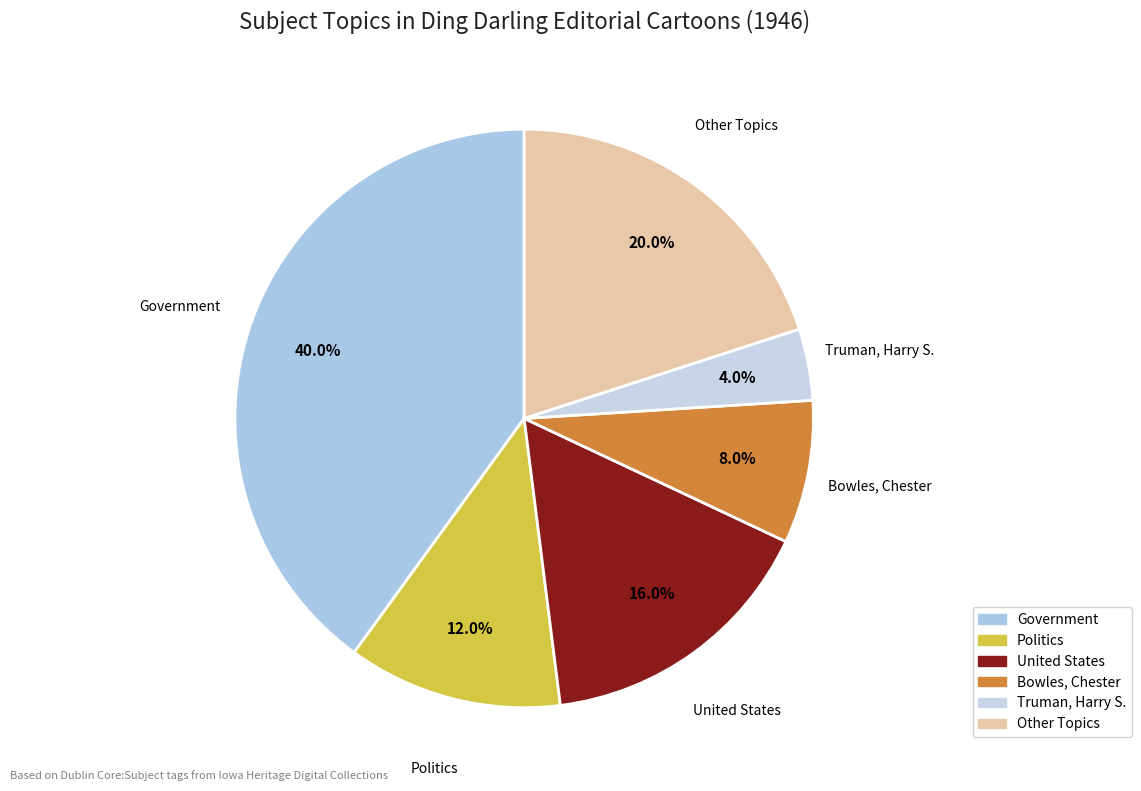

Which category has the smallest portion of the pie?

Truman, Harry S.